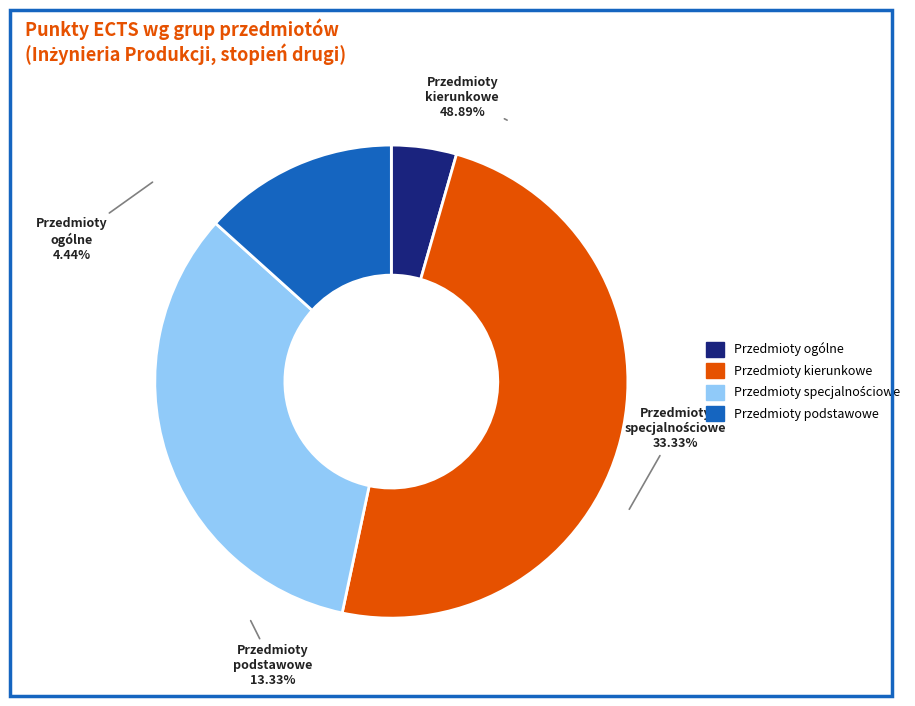

What percentage is the Przedmioty podstawowe slice, to the nearest percent?

13%